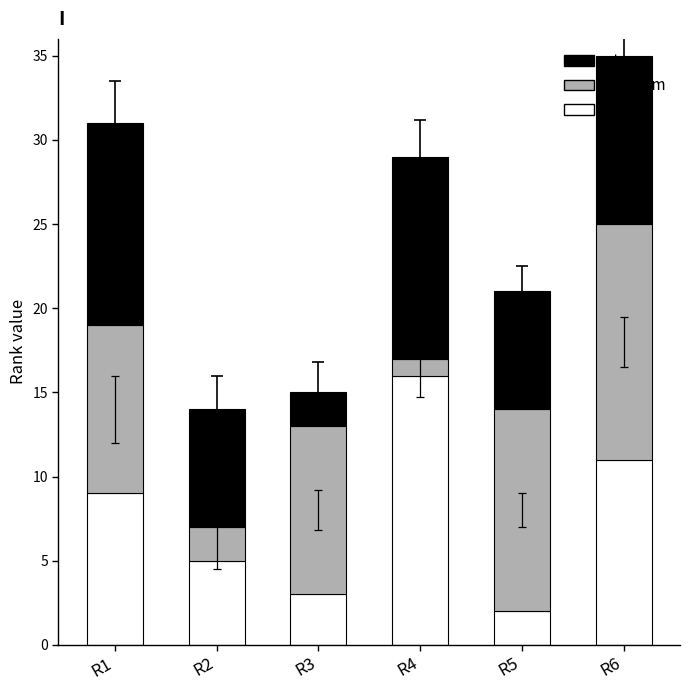

Count the number of data series in this chart.

3